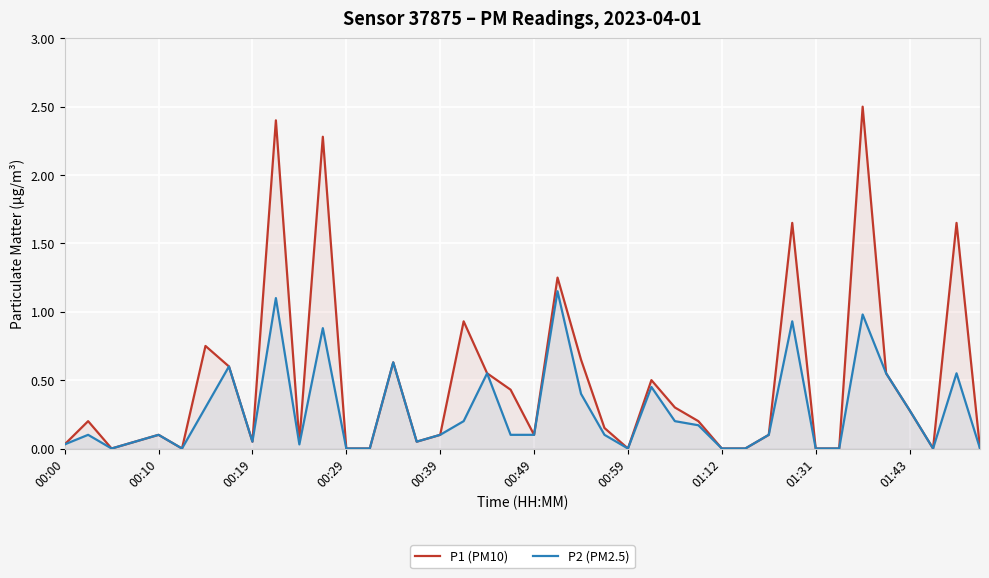

What is the highest value of the P1 (PM10) series?

2.5